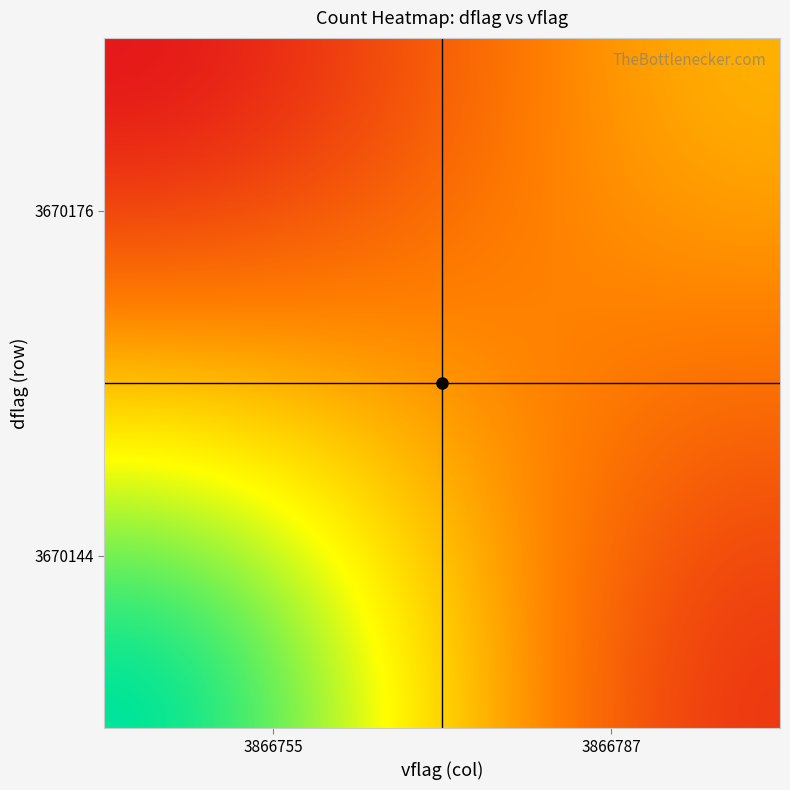

What is the greatest value displayed?

45